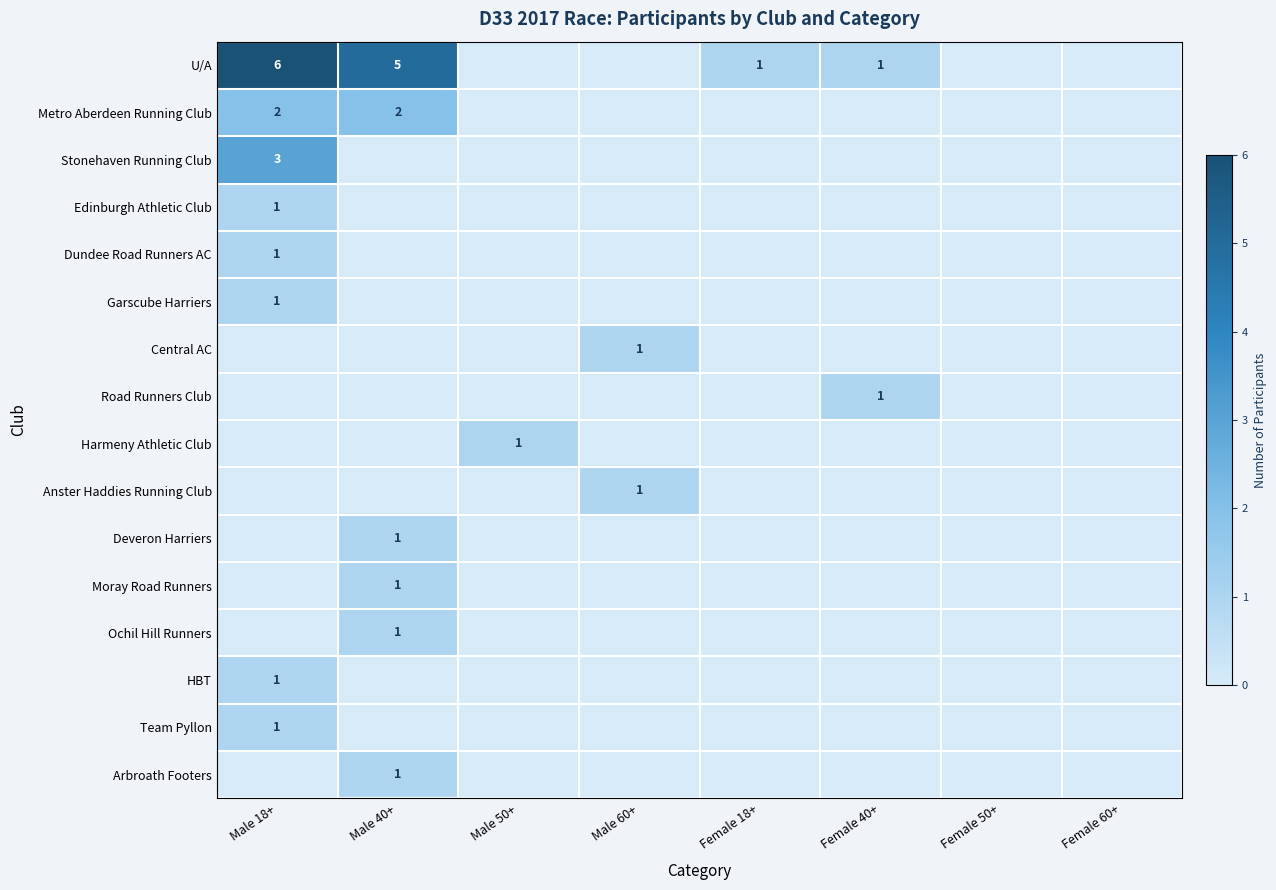

What is the difference between the highest and lowest values at Male 60+?

1